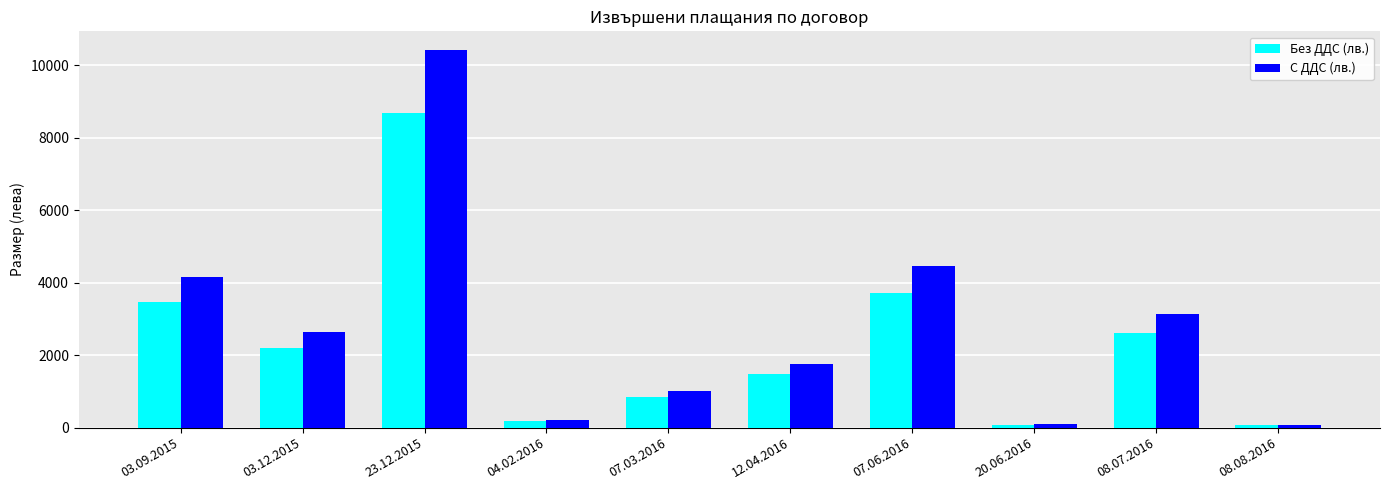

What is the difference between the Без ДДС (лв.) values at 08.07.2016 and 03.09.2015?

853.8